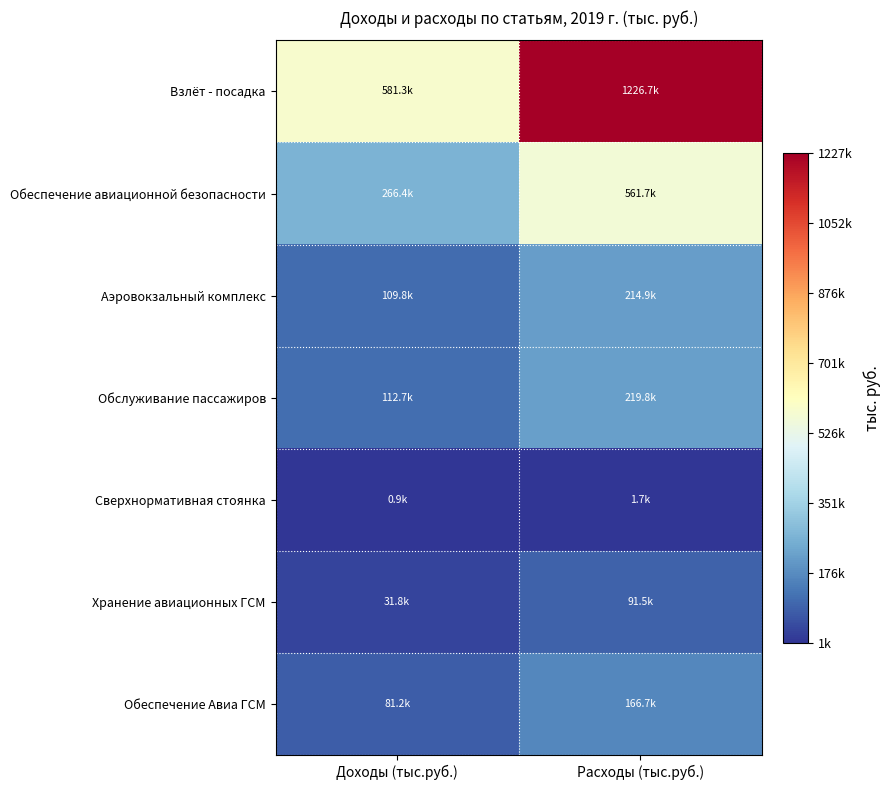

What is the smallest value displayed?

894.5